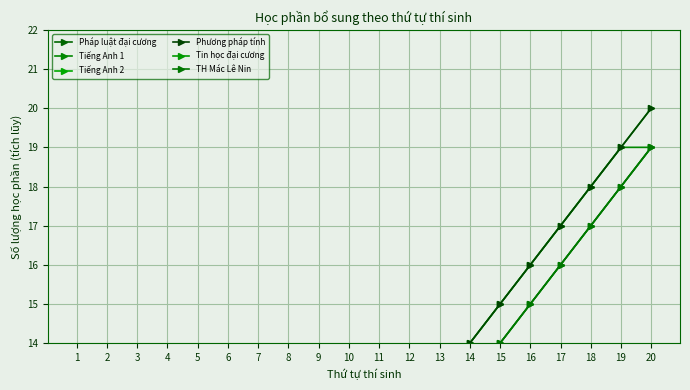

At how many categories does at least one series exceed 17?

3